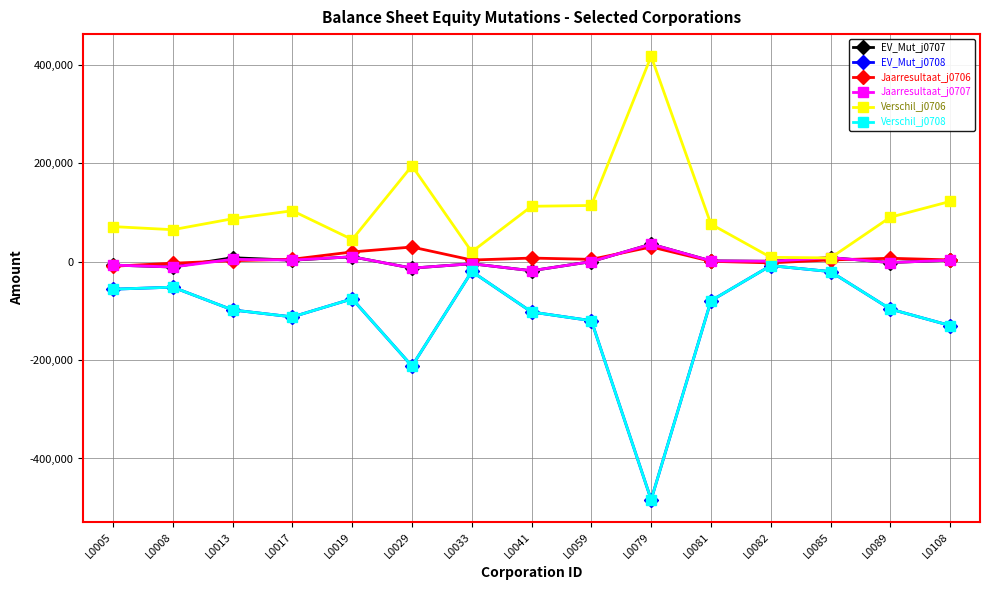

After their last crossing, which series has the higher values: Jaarresultaat_j0707 or Verschil_j0706?

Verschil_j0706